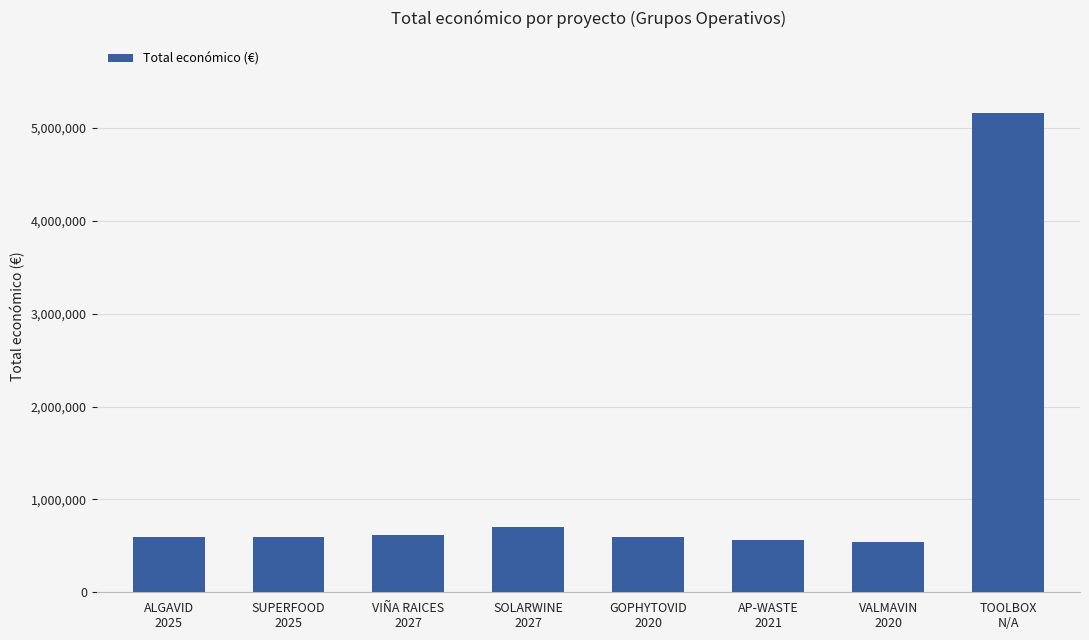

What is the average value?

1172044.2